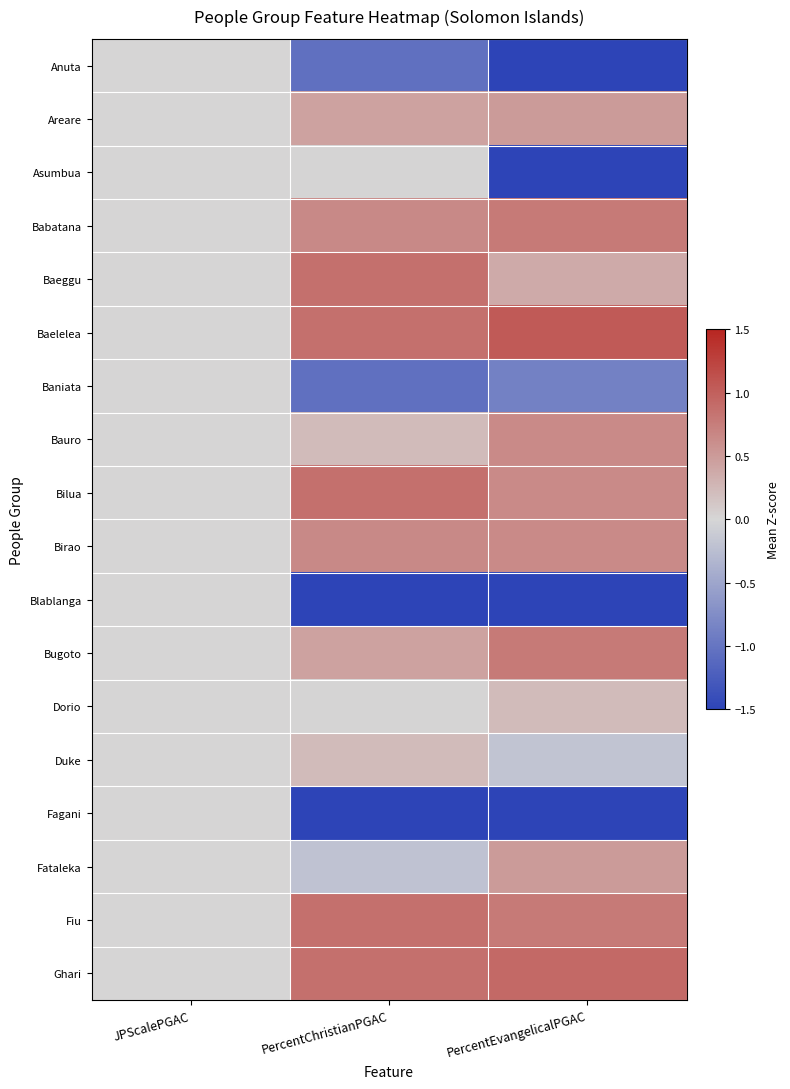

At which category does the chart reach its peak across all series?

PercentEvangelicalPGAC